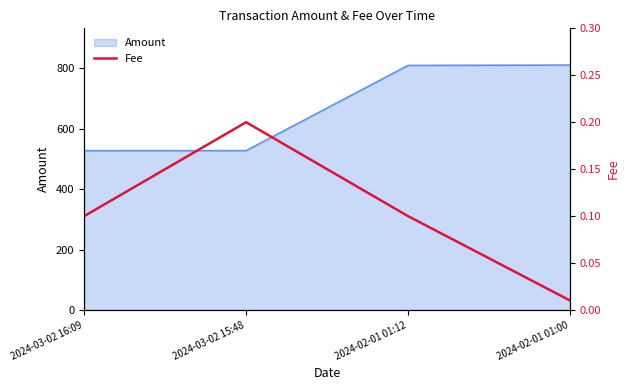

Is it true that Amount equals 1127.3 at 2024-02-01 01:00?

False